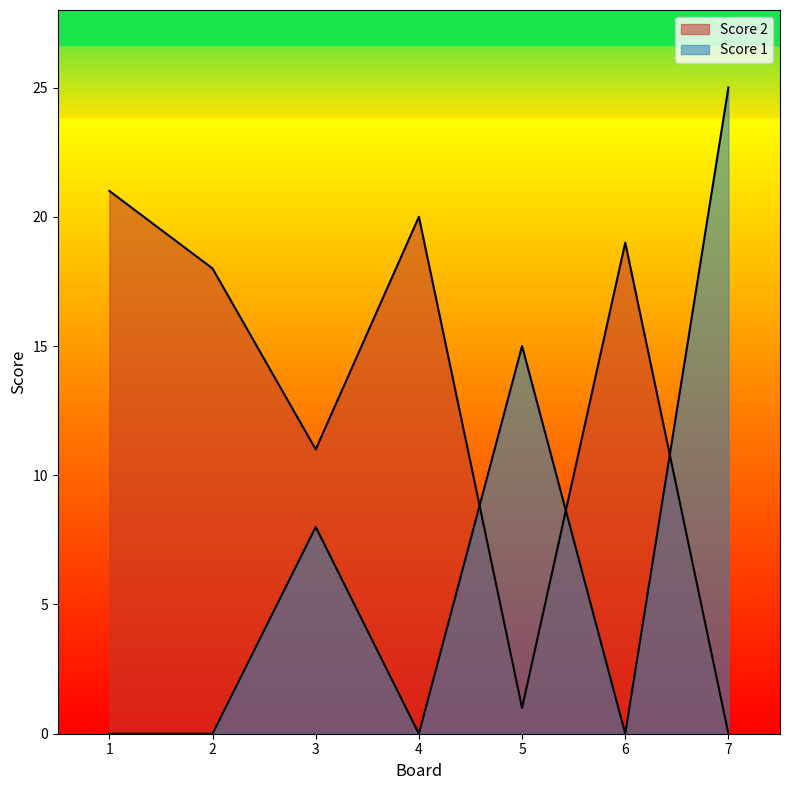

Which has a higher value, 5 or 2?

2